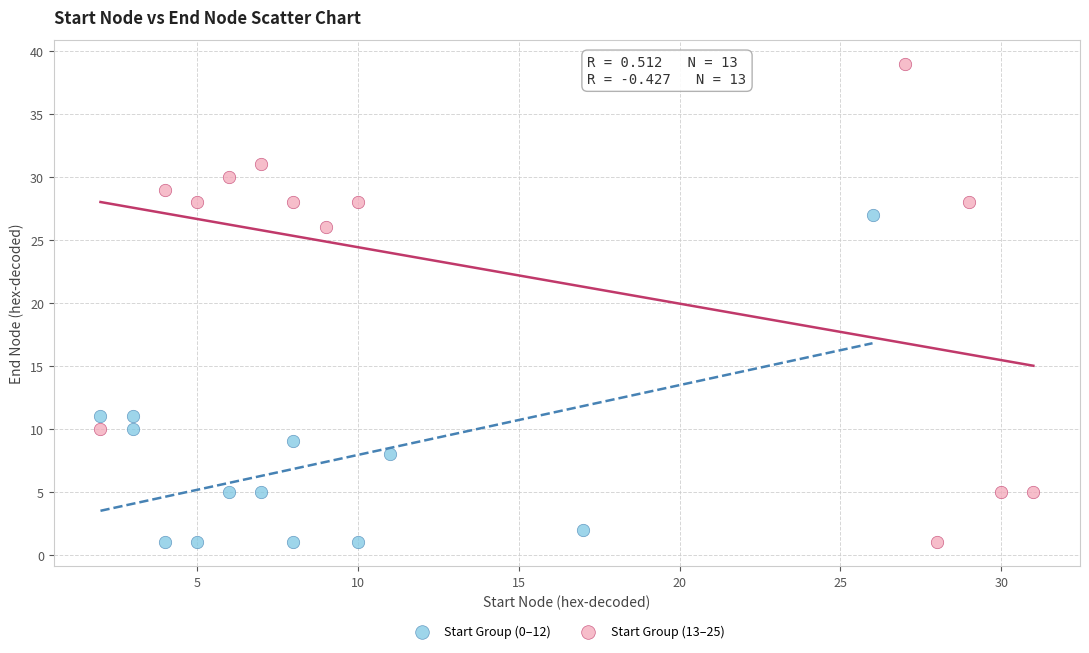

Which series contains the highest Y value?

Start Group (13–25)